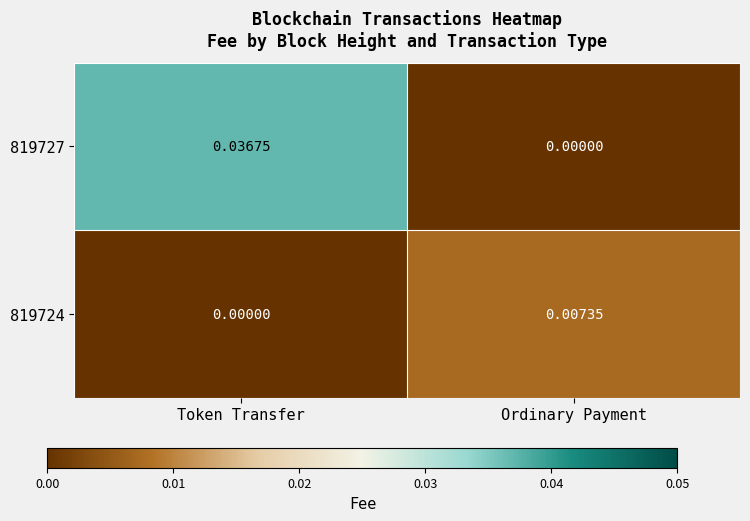

Between Token Transfer and Ordinary Payment, which series saw the biggest shift?

819727